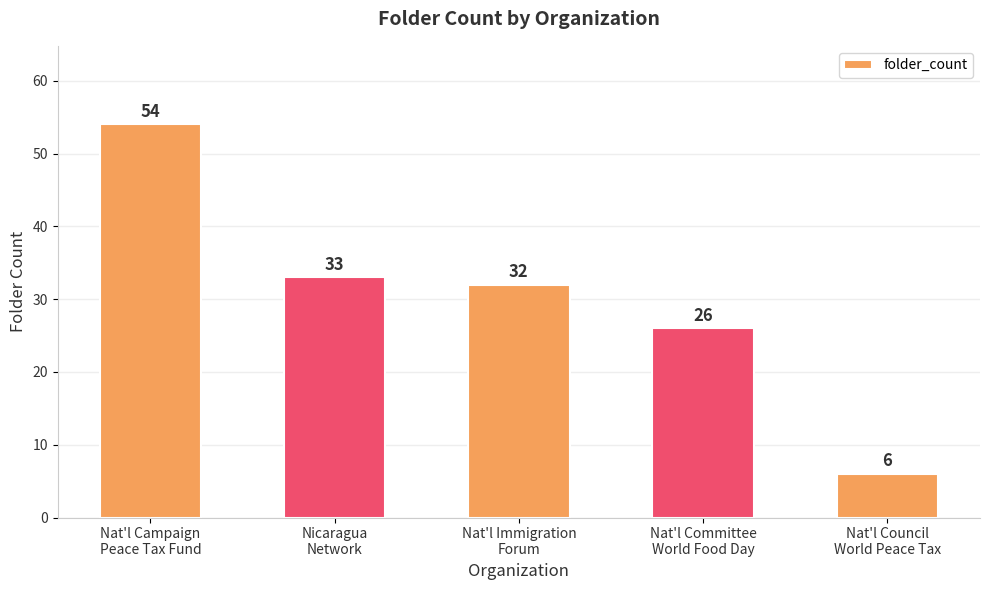

Between Nat'l Campaign
Peace Tax Fund and Nat'l Immigration
Forum, which is larger?

Nat'l Campaign
Peace Tax Fund